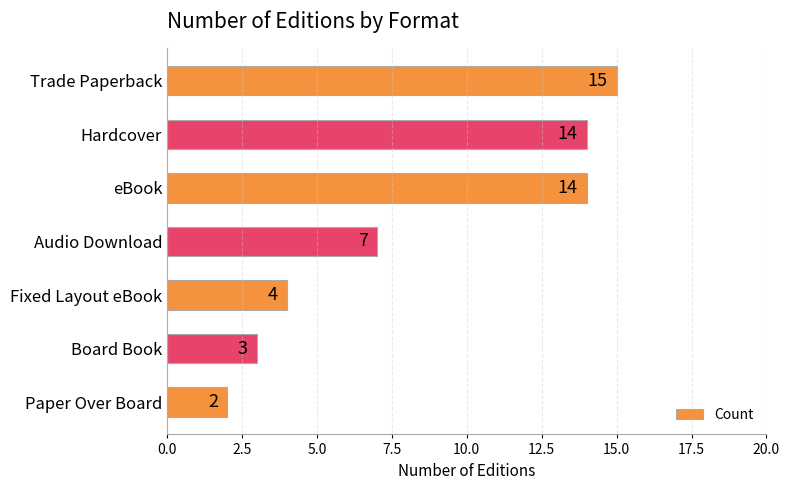

Reading top to bottom, extract all data points from this chart.

15	14	14	7	4	3	2